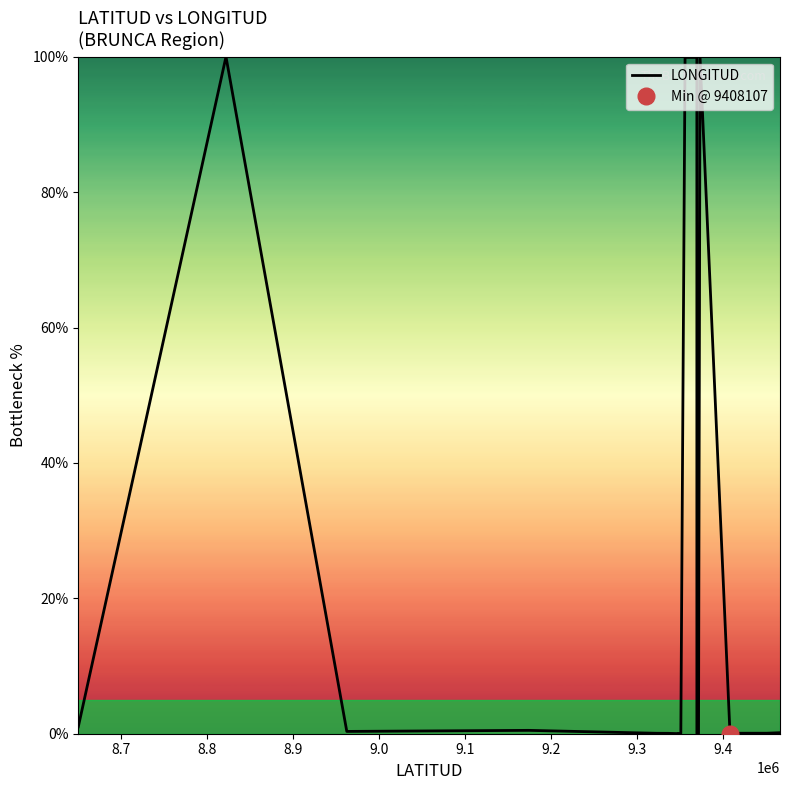

How many interior local valleys (lower than both neighbors) does the data have?

5